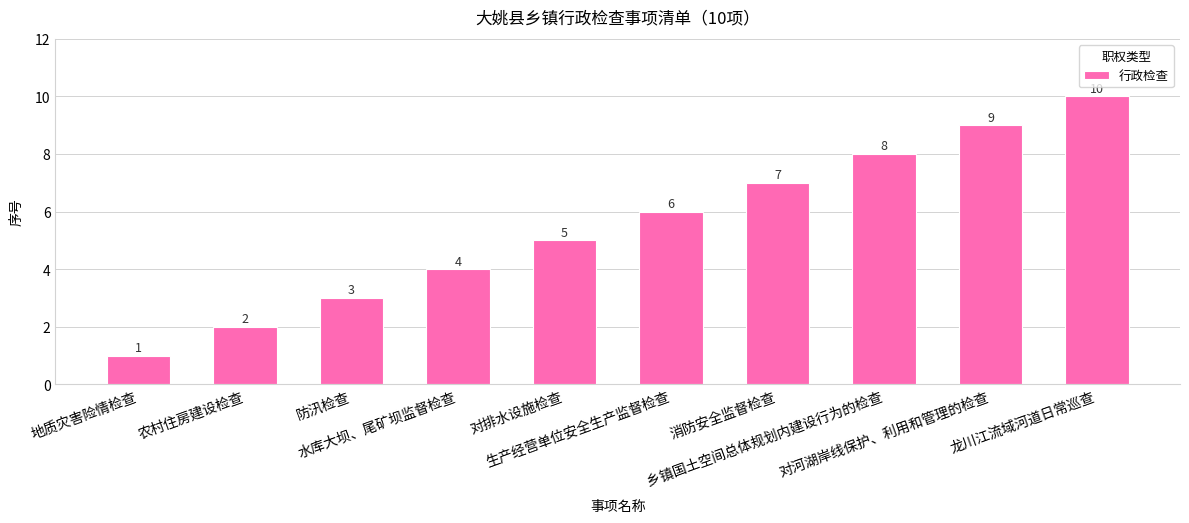

What is the minimum value shown in the chart?

1